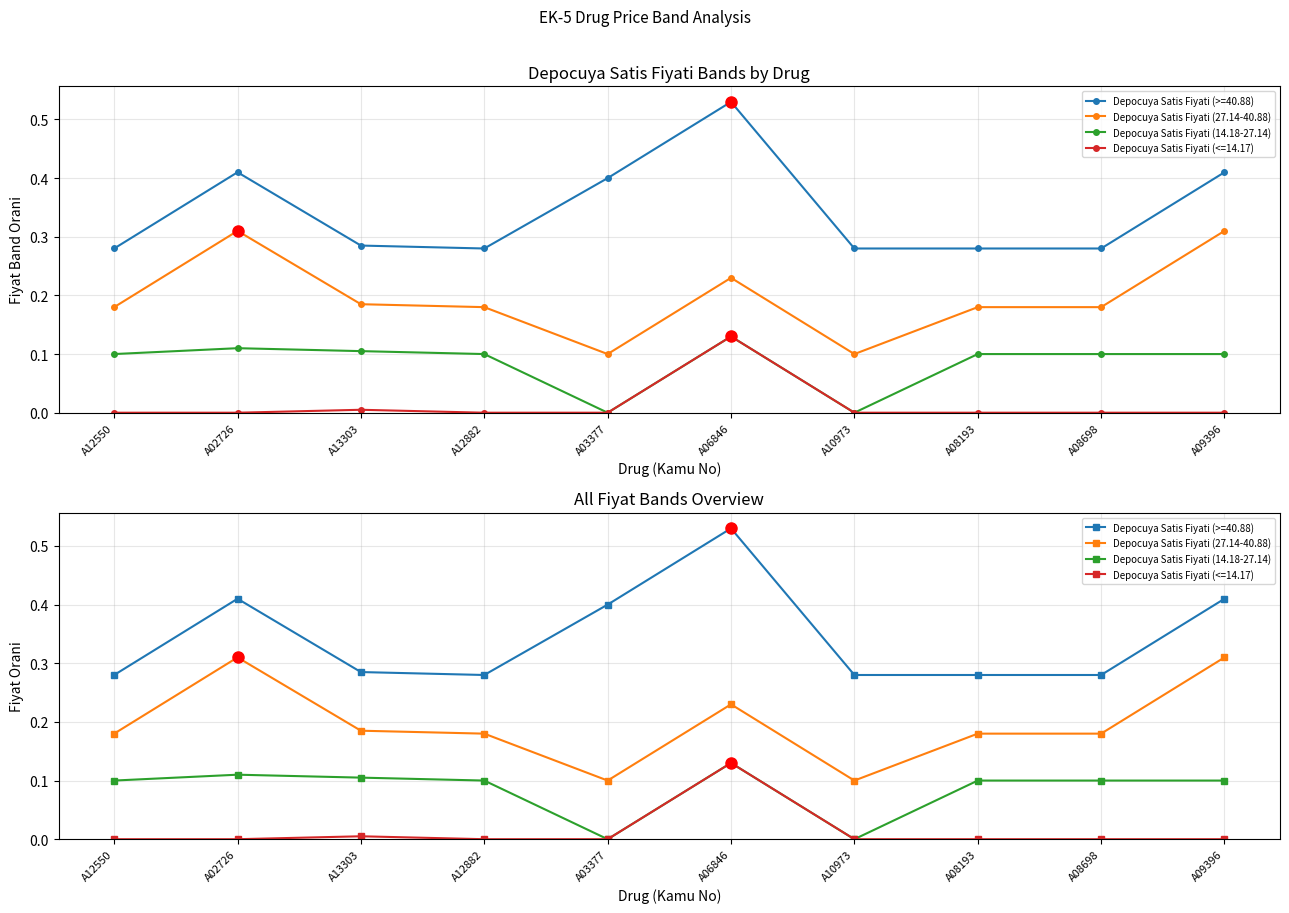

At how many categories does at least one series exceed 0?

10